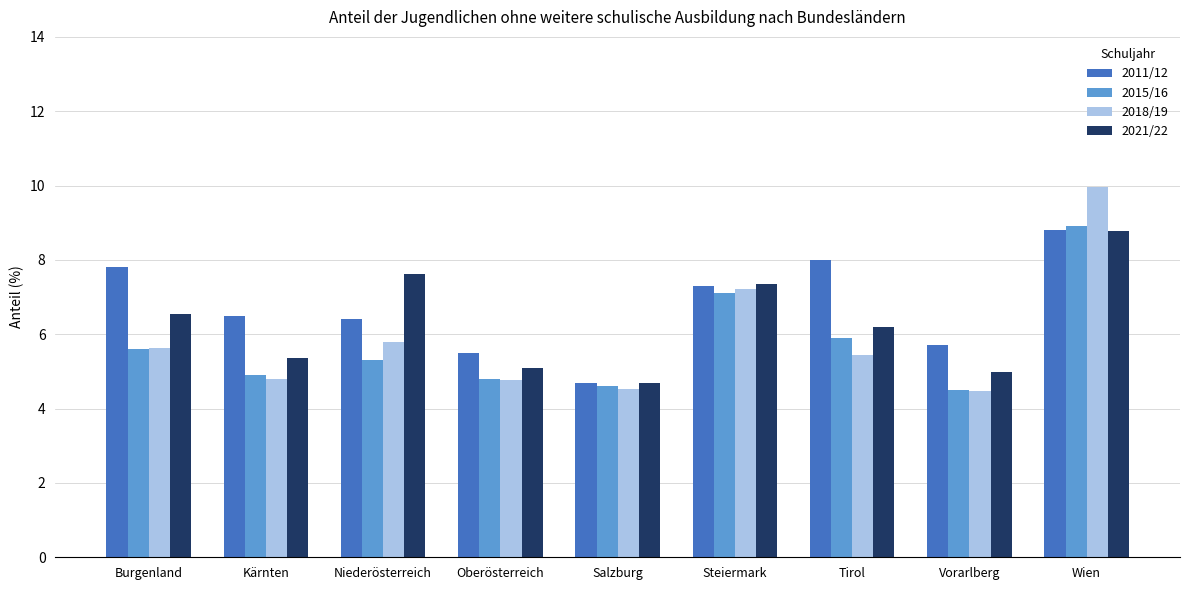

Which series has the widest spread of values?

2018/19